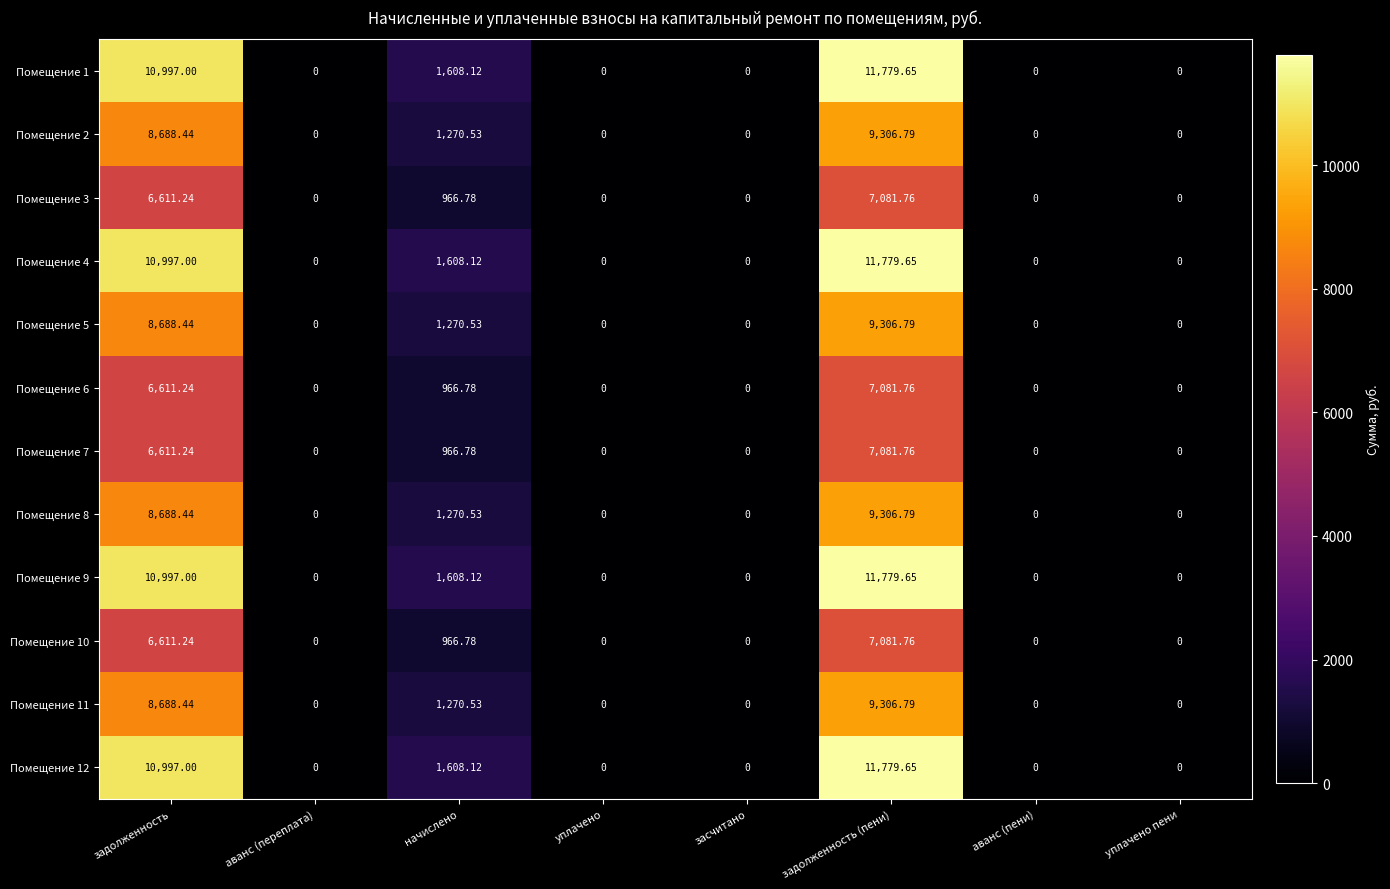

At how many categories does at least one series exceed 335?

3